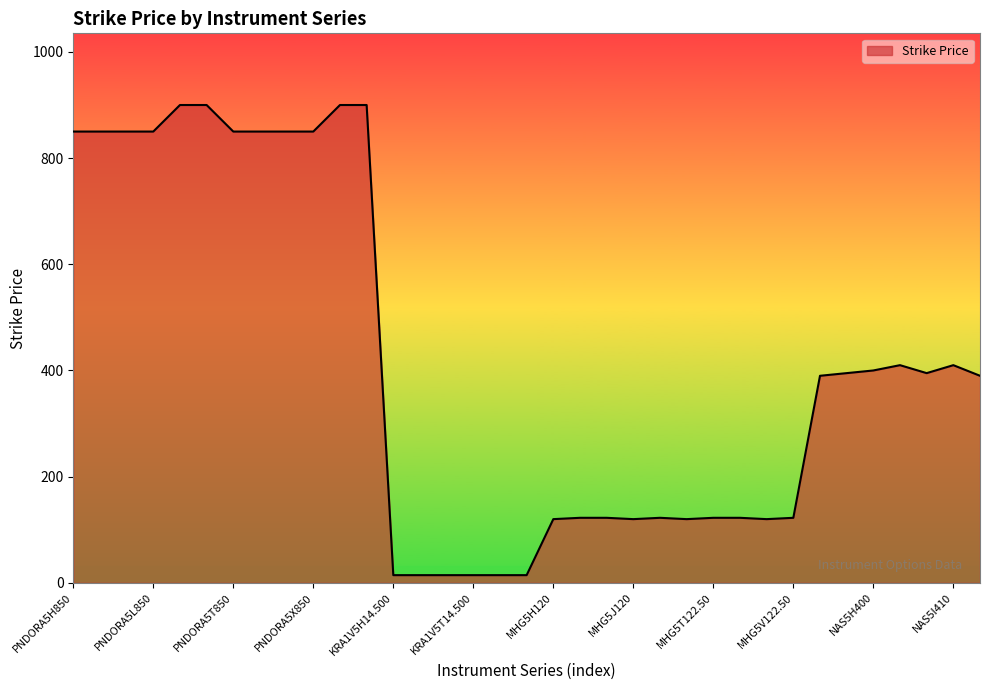

What is the maximum value shown in the chart?

900.0